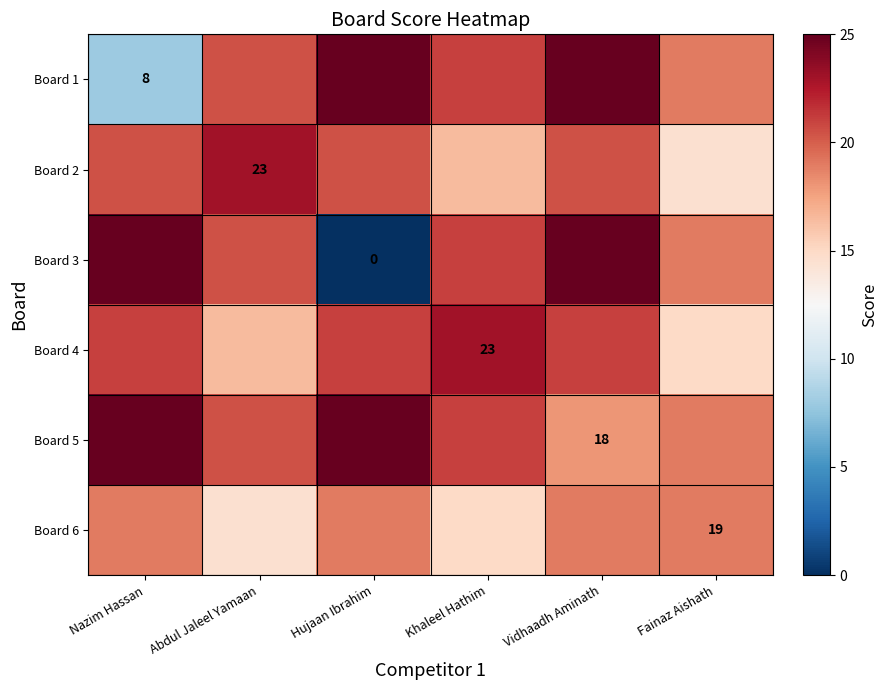

True or false: Board 6 has a value of 19.0 at Fainaz Aishath.

True